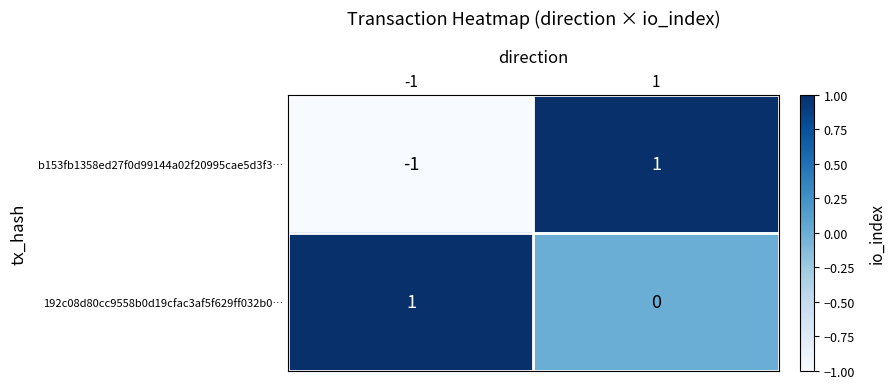

The value of 192c08d80cc9558b0d19cfac3af5f629ff032b0… at -1 is 1. True or false?

True